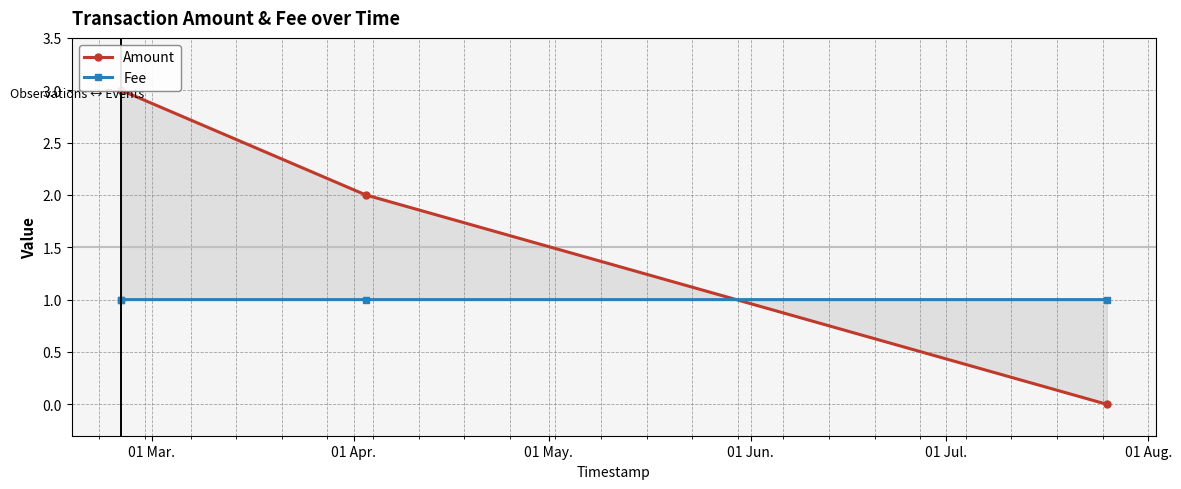

Is it true that Fee equals 0.2 at 01 Jun.?

False